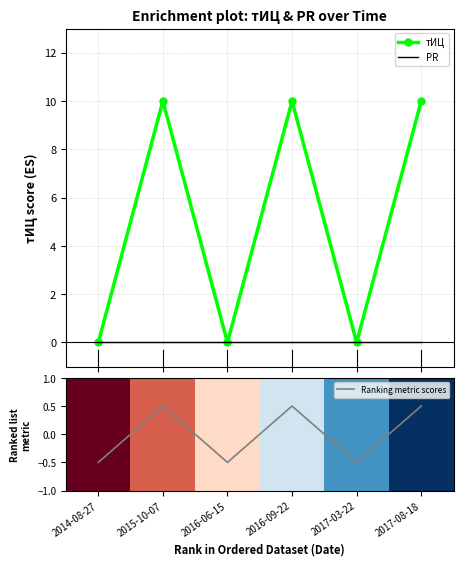

What is the difference between the highest and lowest values at 2017-08-18?

10.0